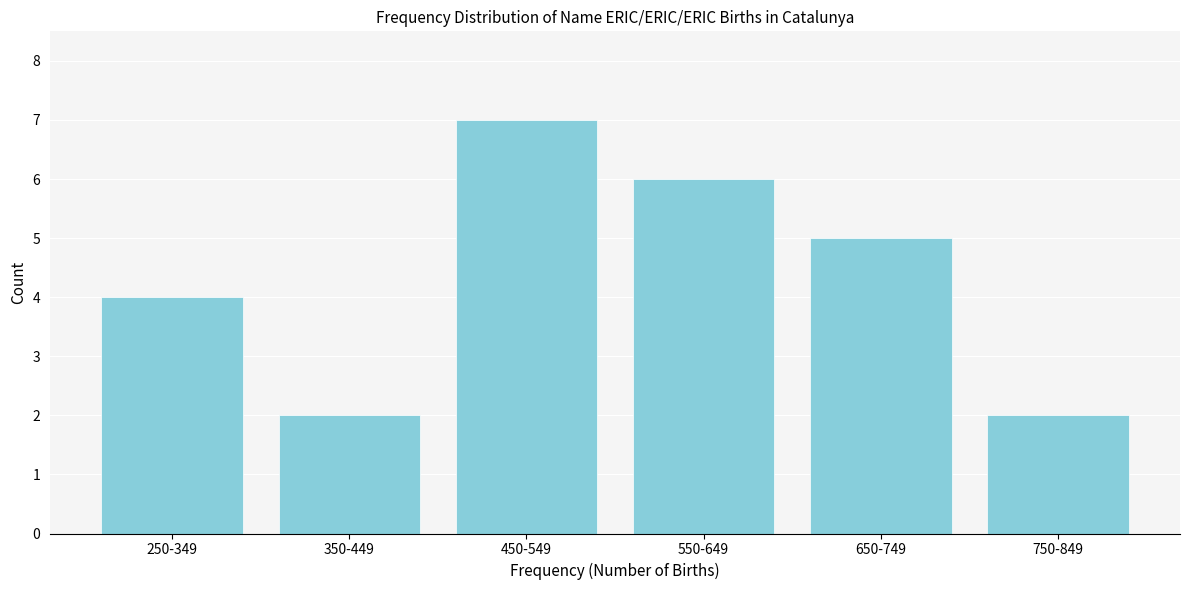

Reading left to right, what are all the values shown in this chart?

250-349=4	350-449=2	450-549=7	550-649=6	650-749=5	750-849=2